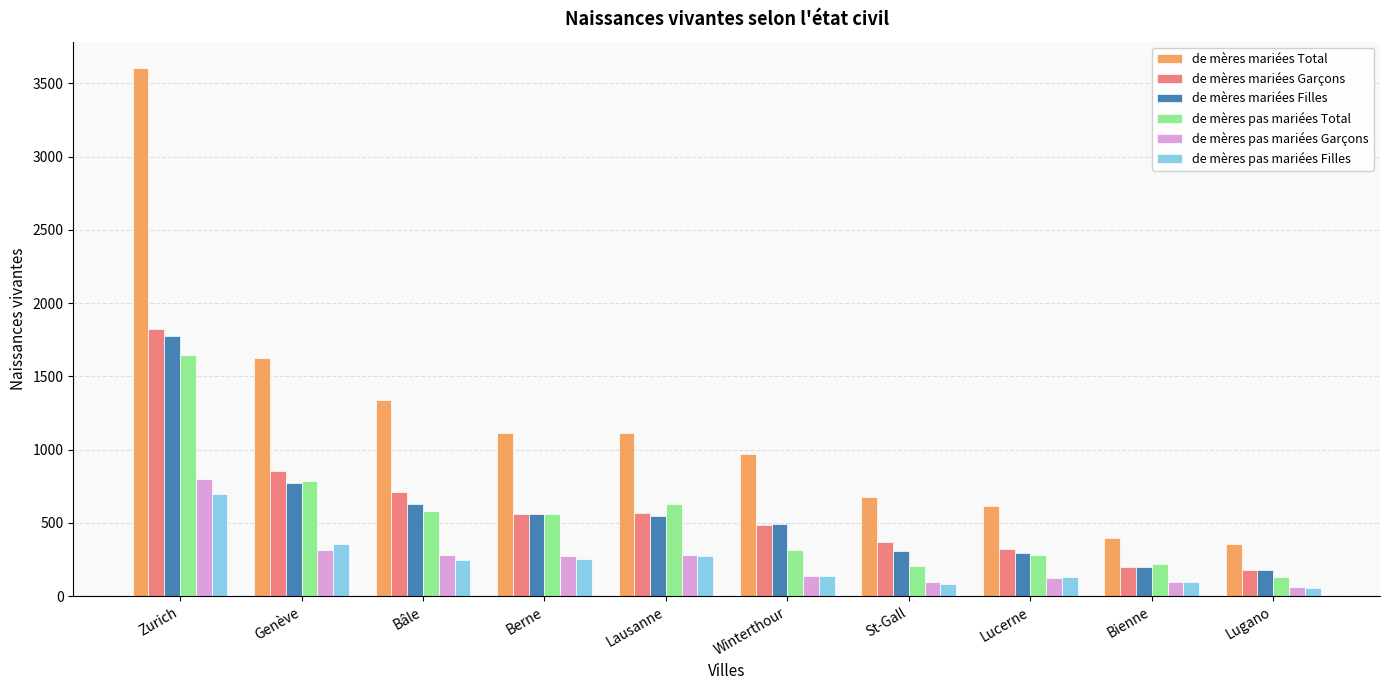

Where does the de mères mariées Total series first go above 1112?

Zurich